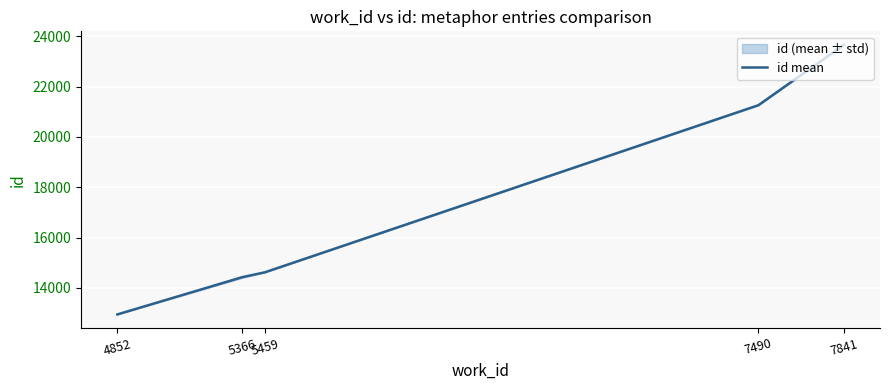

How many data points are less than 14620?

2